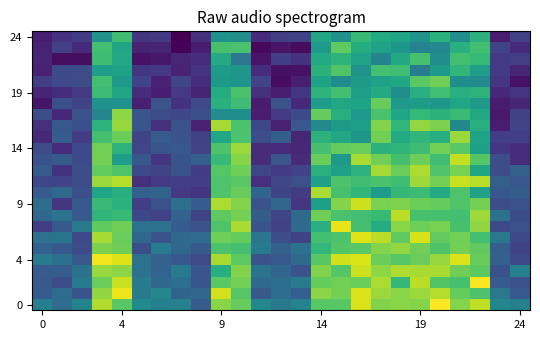

At which category is the sum across all series the highest?

19